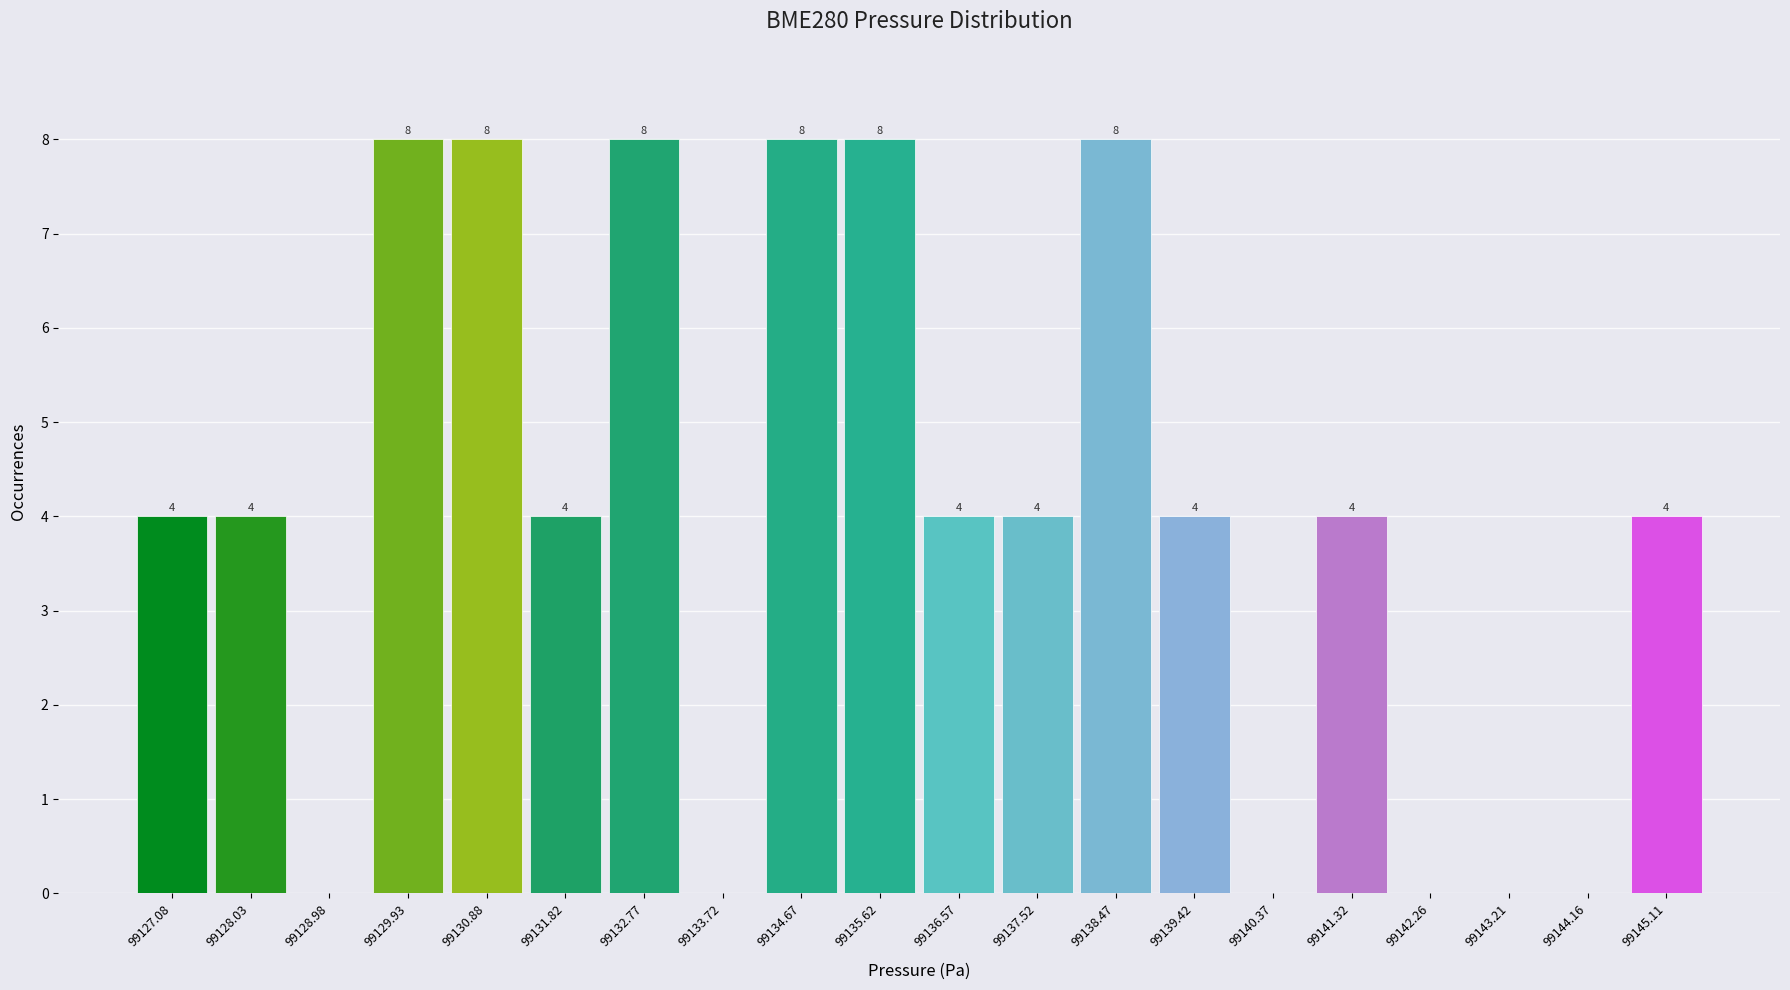

Reading right to left, what are all the values shown in this chart?

99145.11=4	99144.16=0	99143.21=0	99142.26=0	99141.32=4	99140.37=0	99139.42=4	99138.47=8	99137.52=4	99136.57=4	99135.62=8	99134.67=8	99133.72=0	99132.77=8	99131.82=4	99130.88=8	99129.93=8	99128.98=0	99128.03=4	99127.08=4